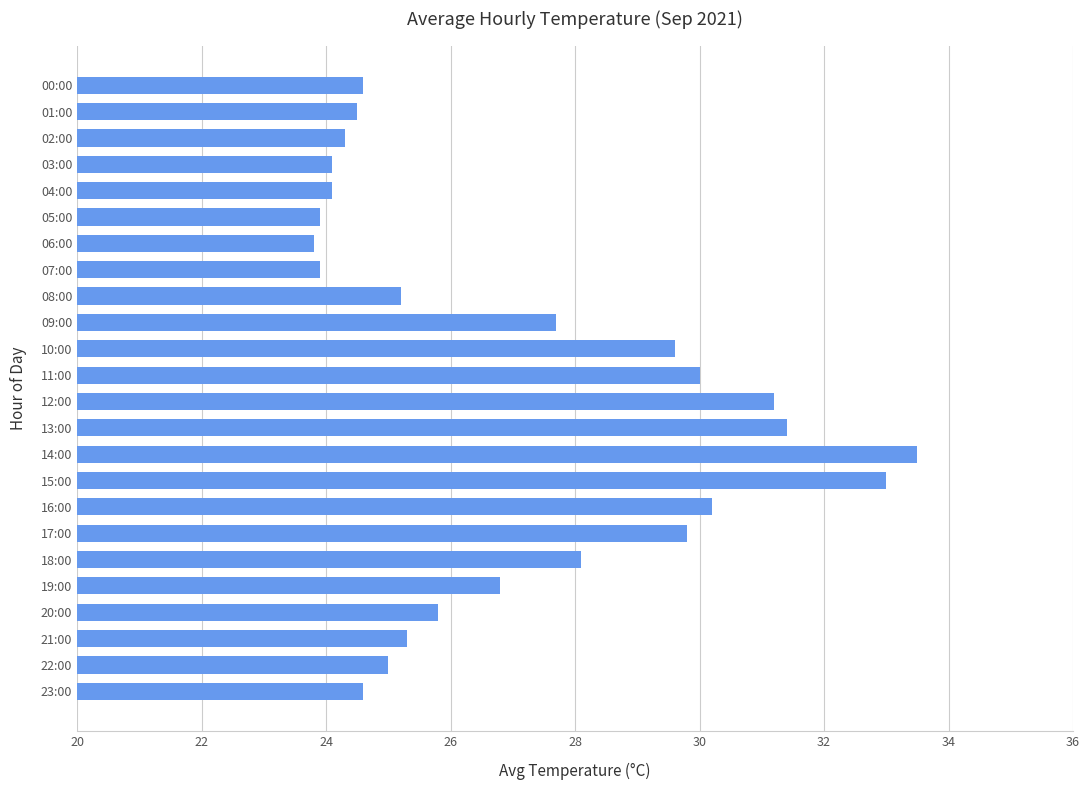

The chart shows a value of 29.6 at 10:00. True or false?

True